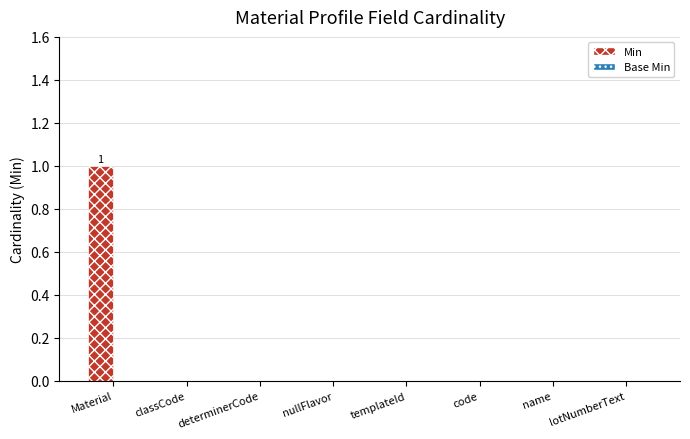

Between Material and classCode, which is larger?

Material